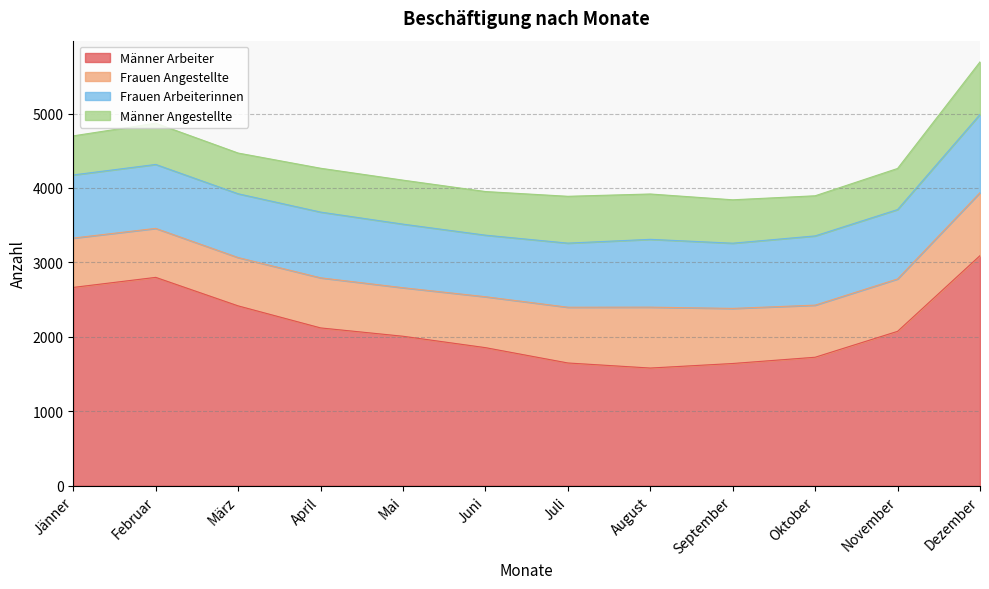

What position from the right is Februar?

11